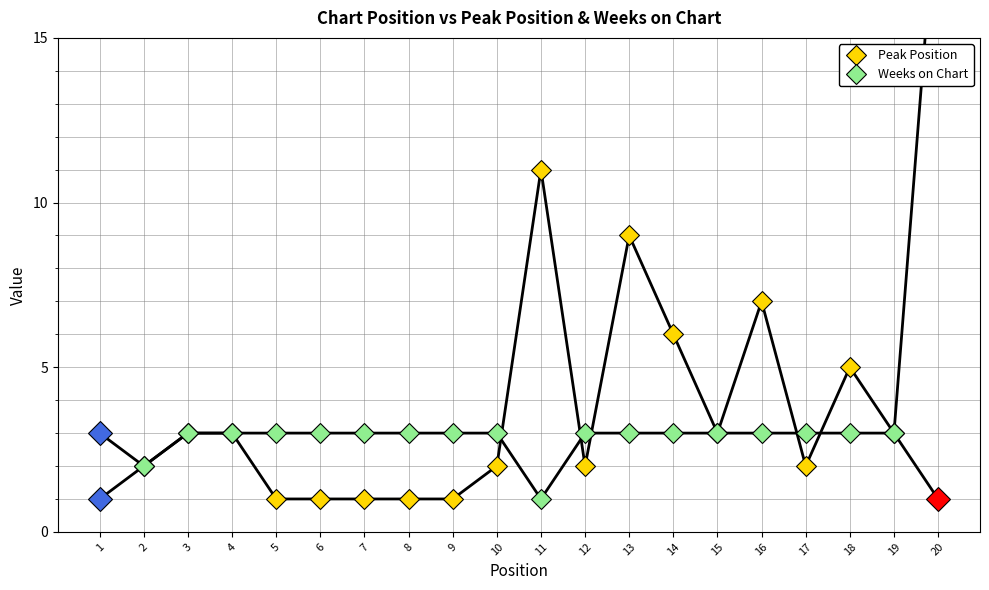

At how many categories does at least one series exceed 2?

19